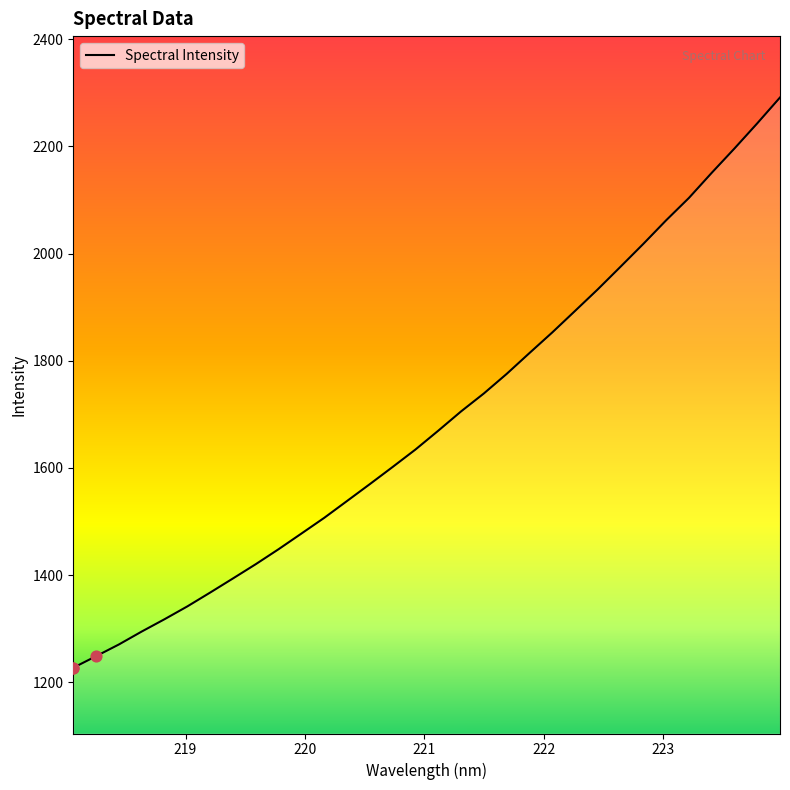

What is the minimum value shown in the chart?

1227.0